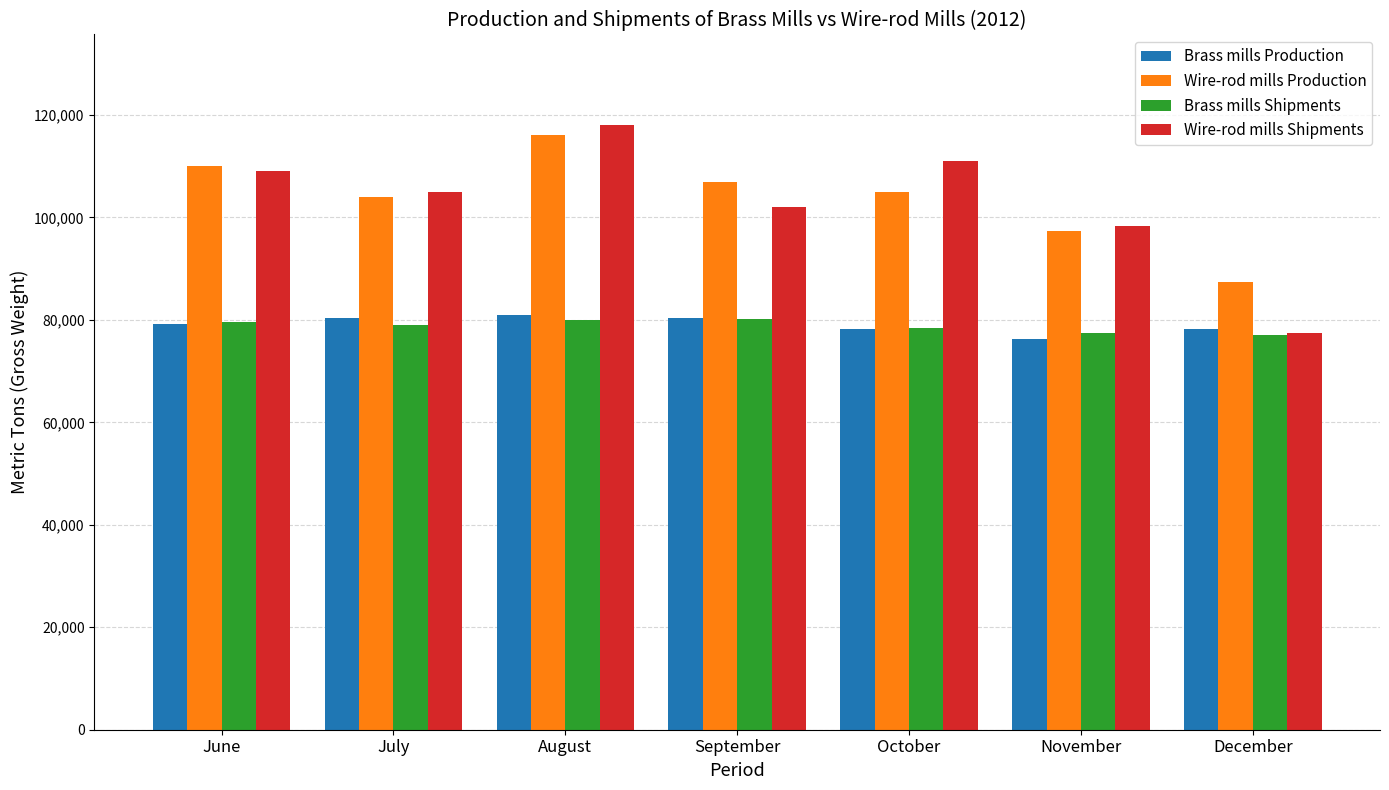

Which category has the highest value across all series?

August